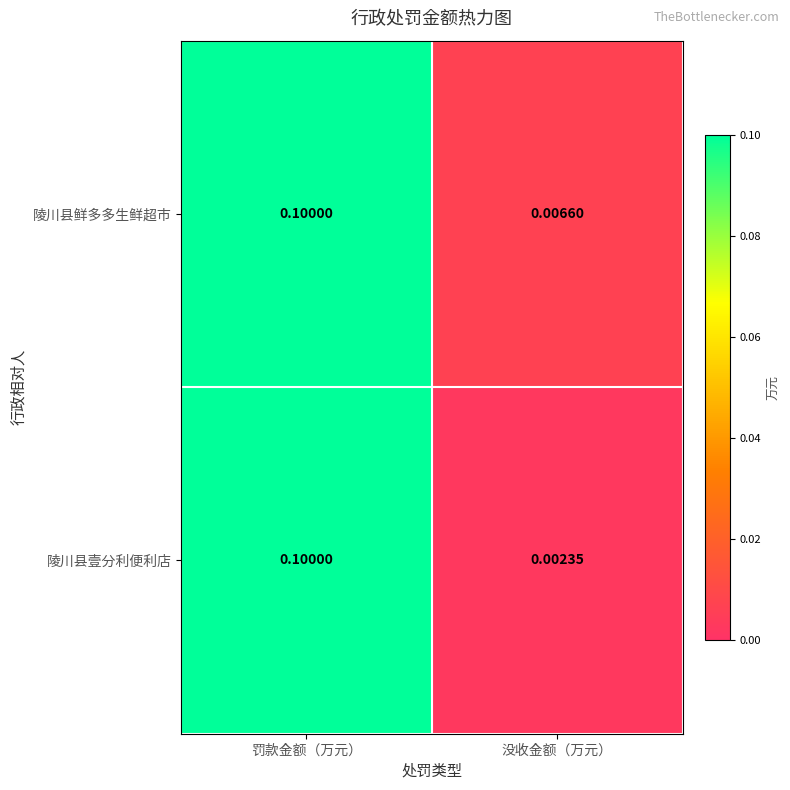

List the series in order of their overall mean, highest first.

陵川县鲜多多生鲜超市, 陵川县壹分利便利店